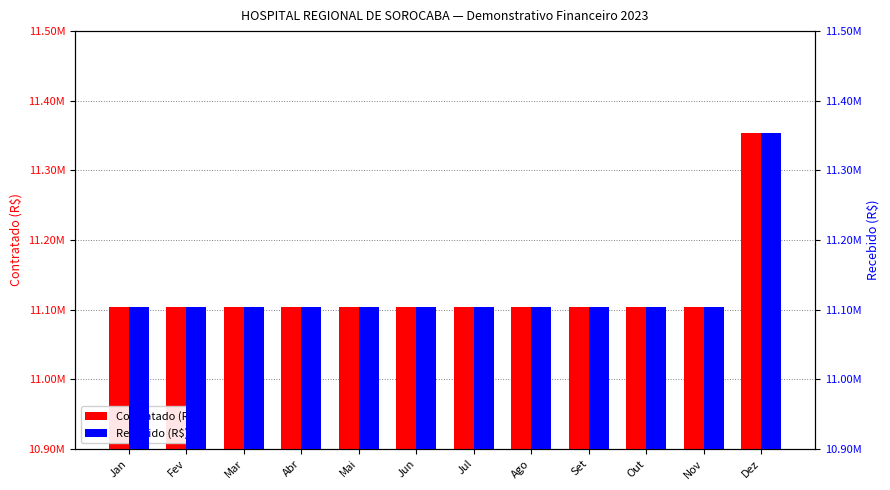

Reading right to left, extract all data points from this chart.

Contratado (R$): 11352932.5	11102932.5	11102932.5	11102932.5	11102932.5	11102932.5	11102932.5	11102932.5	11102932.5	11102932.5	11102932.5	11102932.5
Recebido (R$): 11352932.5	11102932.5	11102932.5	11102932.5	11102932.5	11102932.5	11102932.5	11102932.5	11102932.5	11102932.5	11102932.5	11102932.5